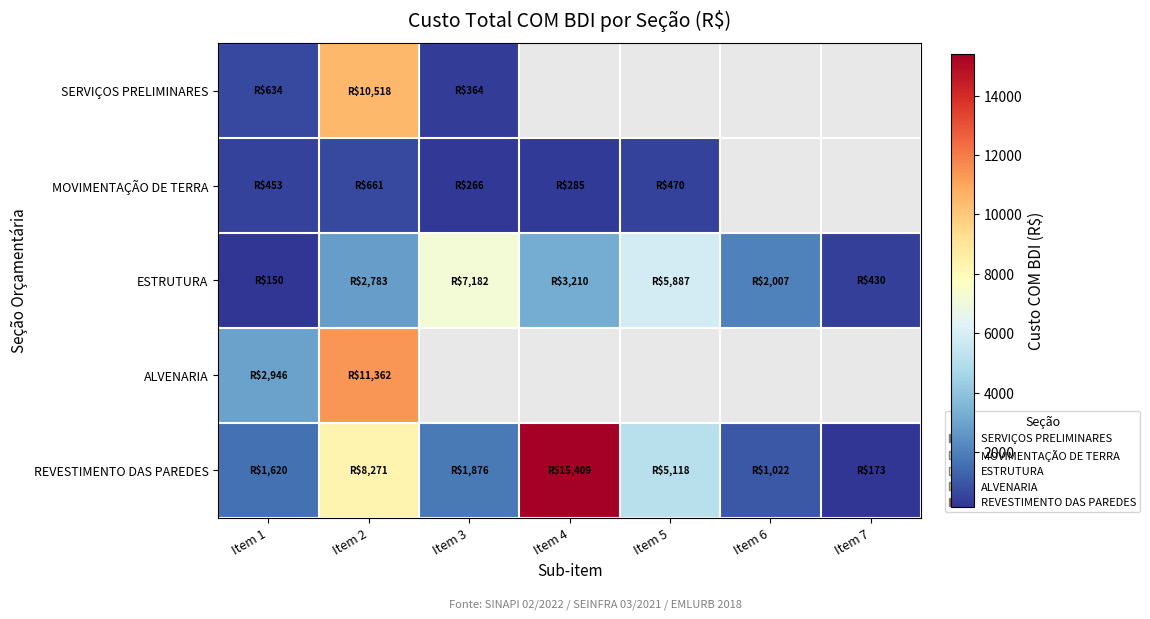

The value of ESTRUTURA at Item 2 is 2783.3. True or false?

True